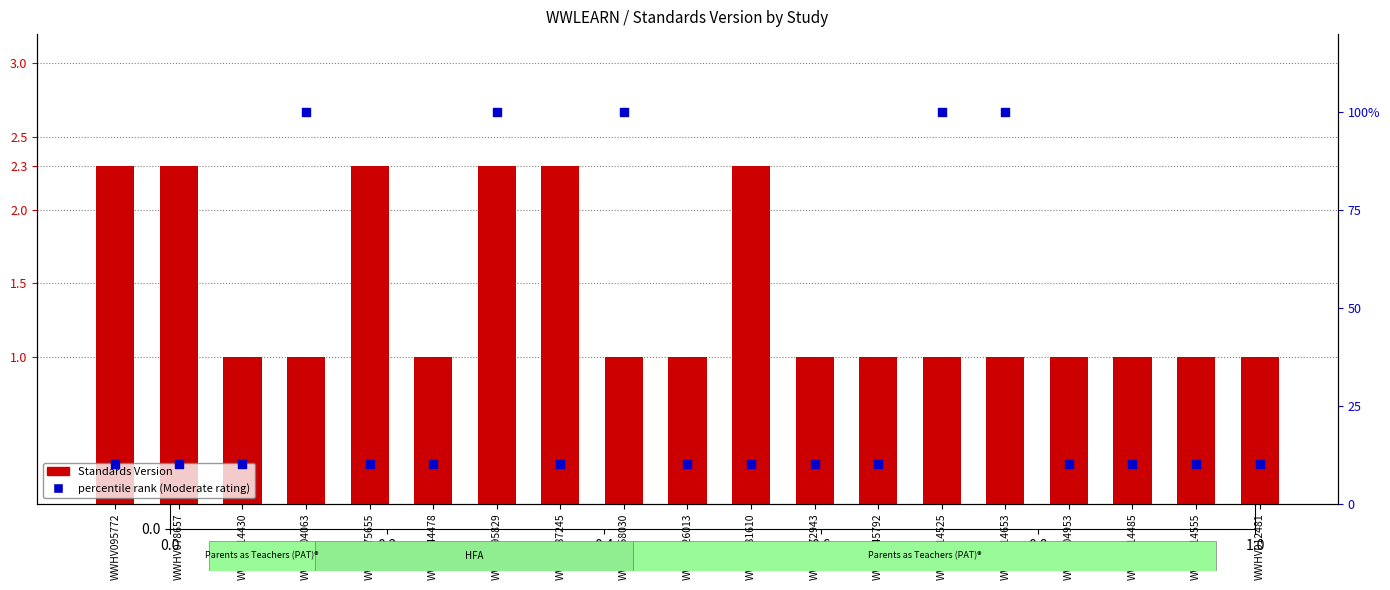

Which series reaches the maximum Y coordinate?

percentile rank within the sample